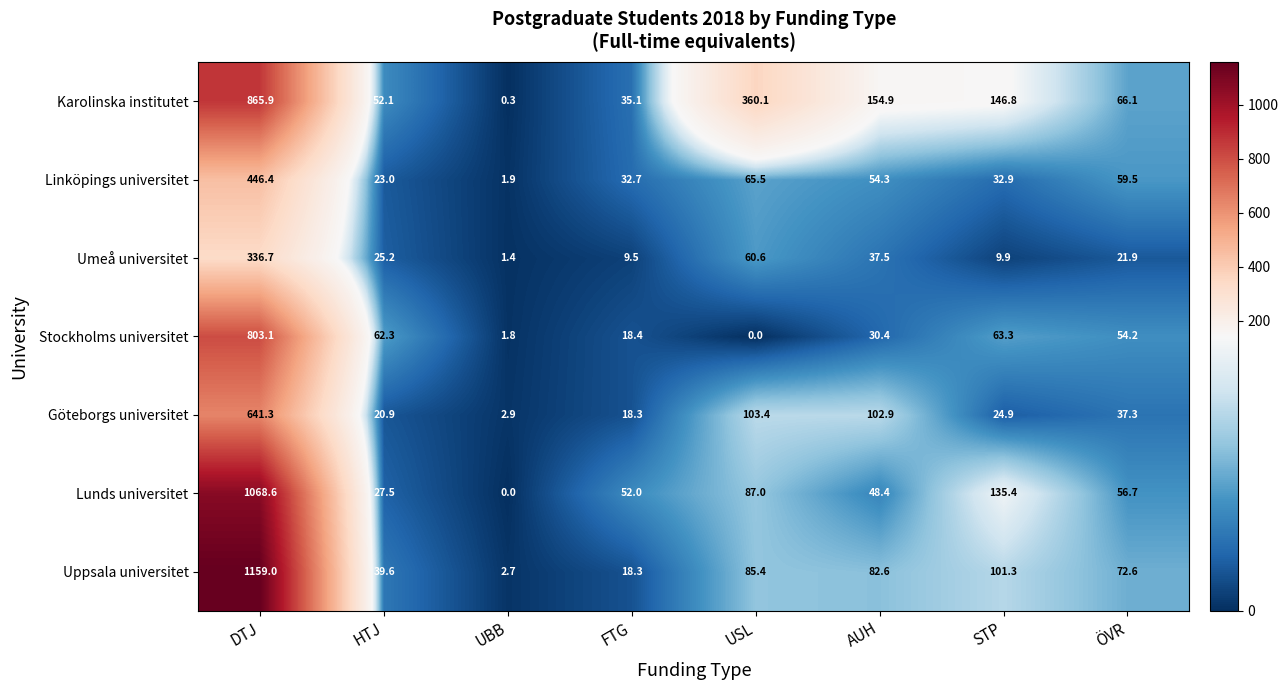

How many series are shown in this chart?

7